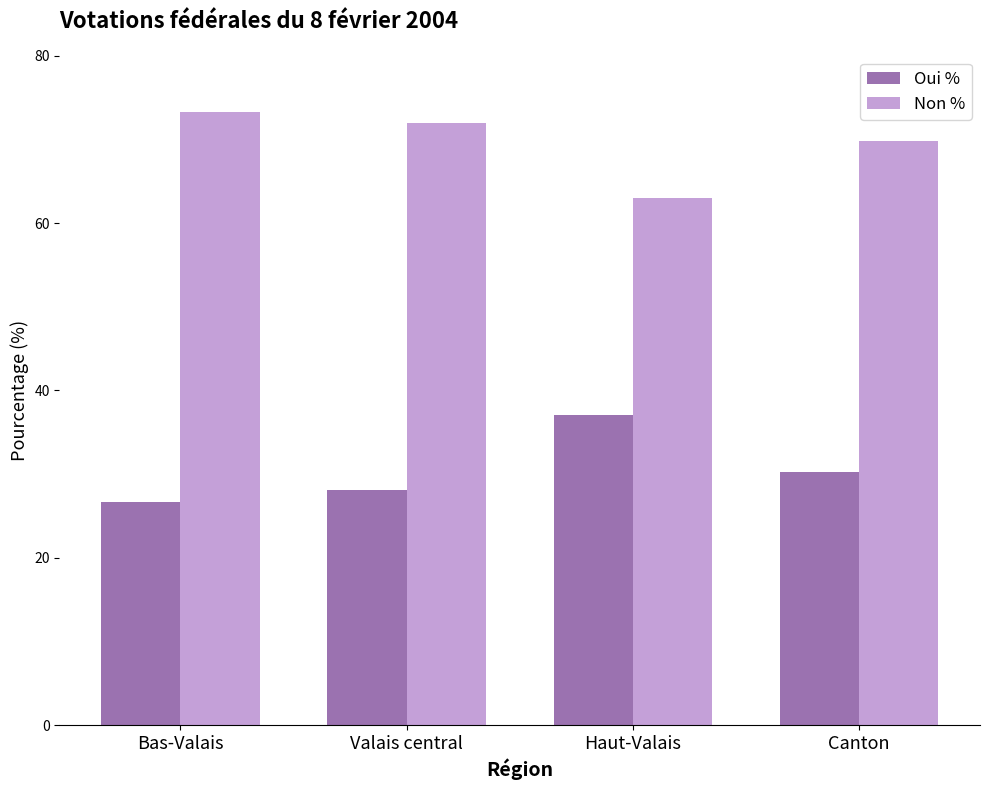

Rank the categories by Non % value from highest to lowest.

Bas-Valais, Valais central, Canton, Haut-Valais